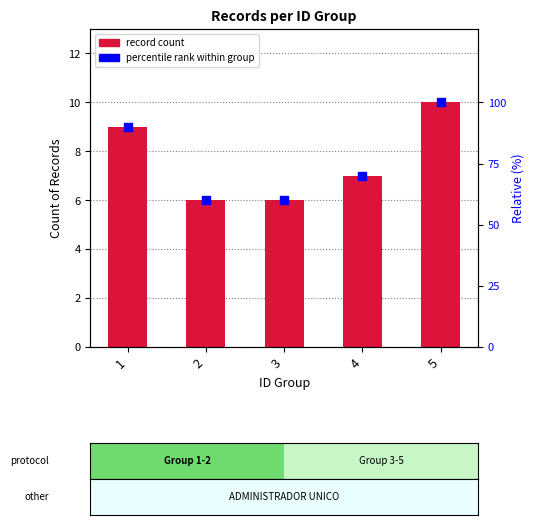

Which series has the largest total across all categories?

Count